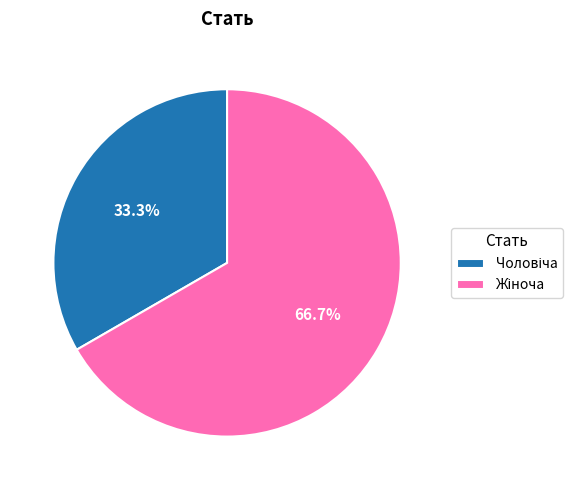

Does any single category account for the majority?

Yes